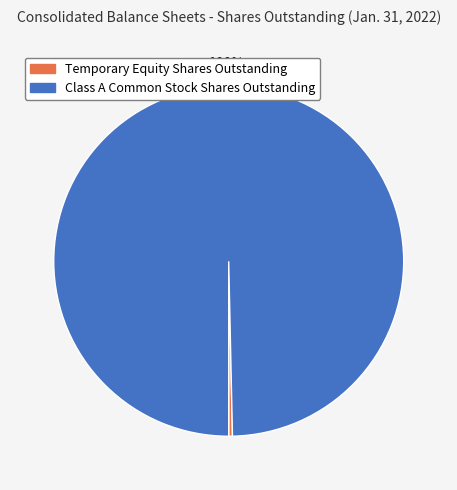

Approximately how many times larger is the value at Class A Common Stock Shares Outstanding compared to Temporary Equity Shares Outstanding?

290.2